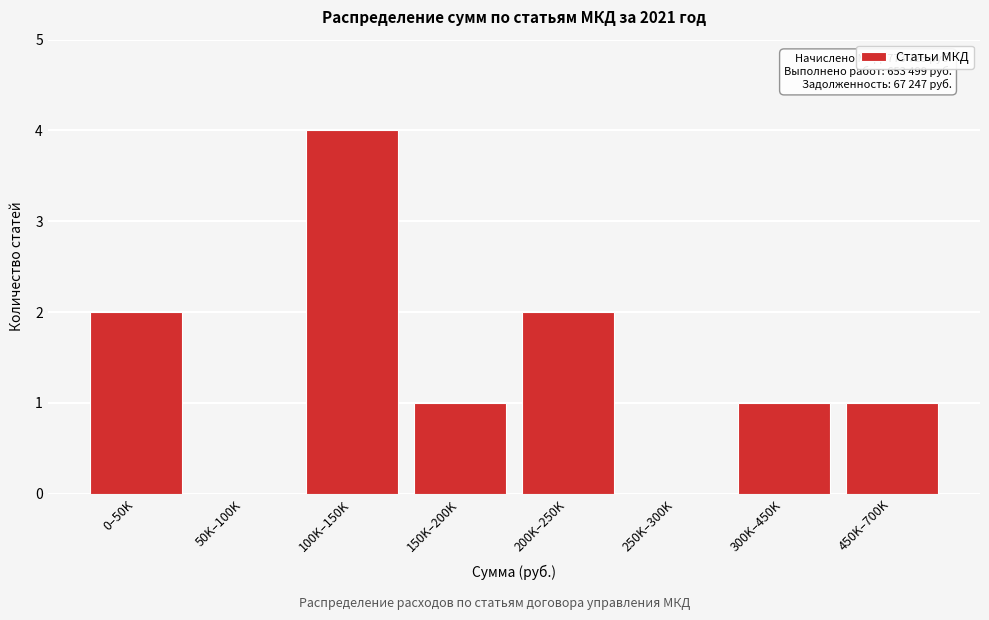

Reading right to left, transcribe all the data shown in this chart.

450K–700K=1	300K–450K=1	250K–300K=0	200K–250K=2	150K–200K=1	100K–150K=4	50K–100K=0	0–50K=2